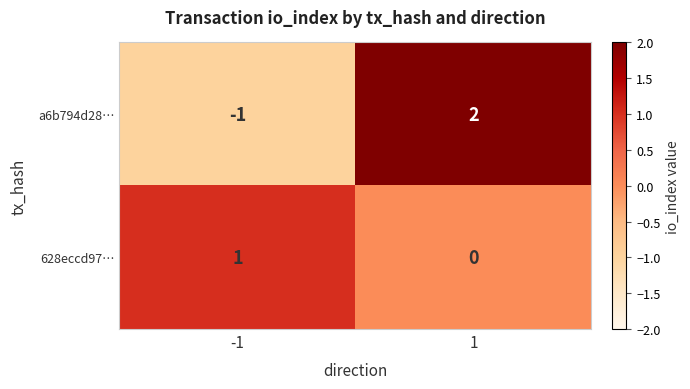

Reading right to left, what are all the values shown in this chart?

a6b794d28…: 1=2	-1=-1
628eccd97…: 1=0	-1=1